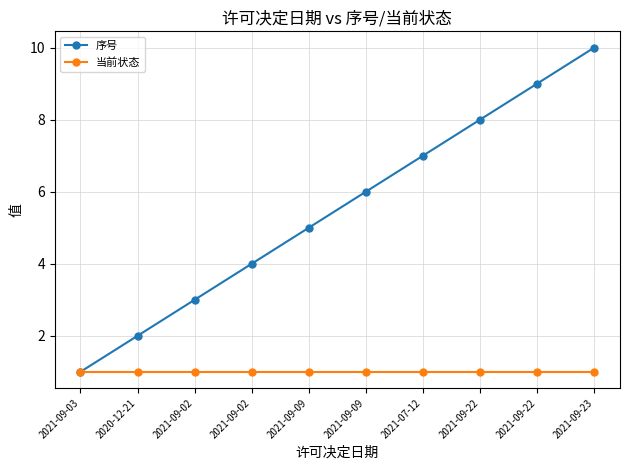

What are all the series names shown in the legend?

序号, 当前状态